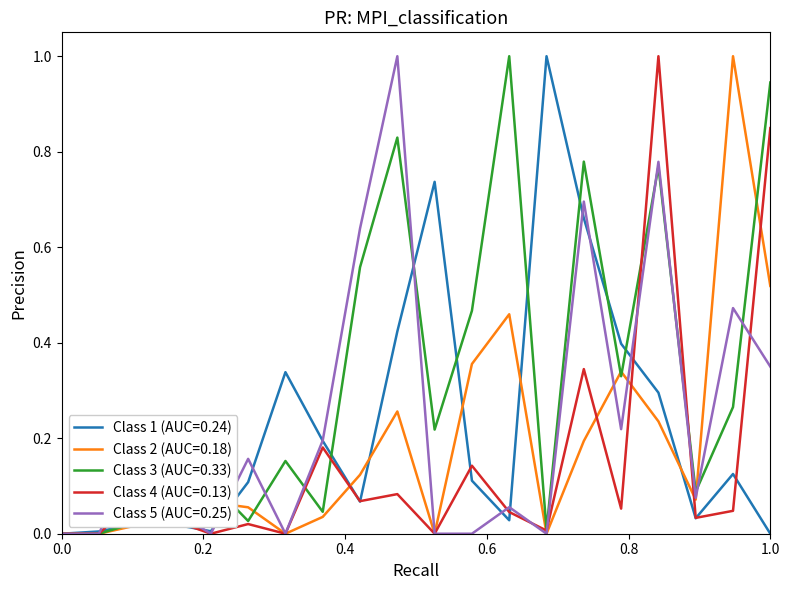

Which series has the largest total across all categories?

Class 3 (AUC=0.33)